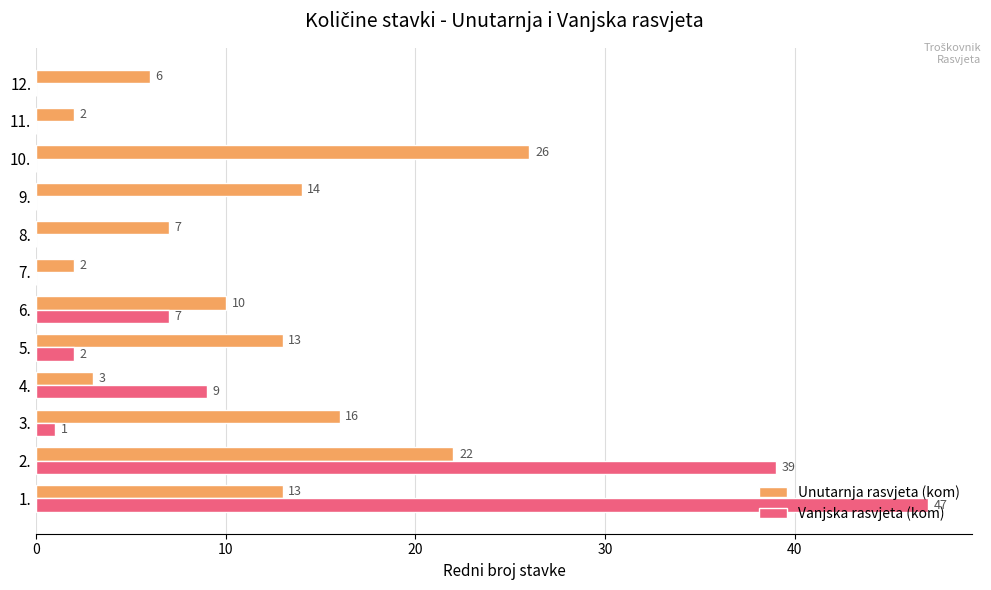

At which label is Unutarnja rasvjeta (kom) closest to 14?

9.